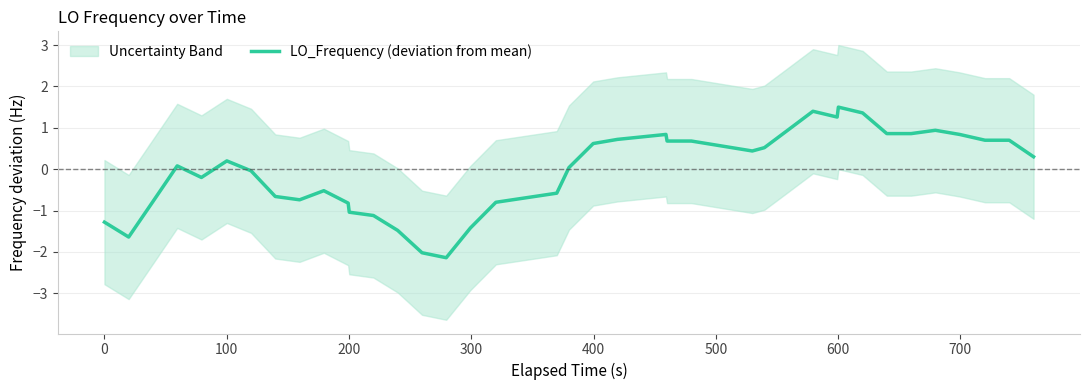

True or false: the data shows -3.3 at 14.

False